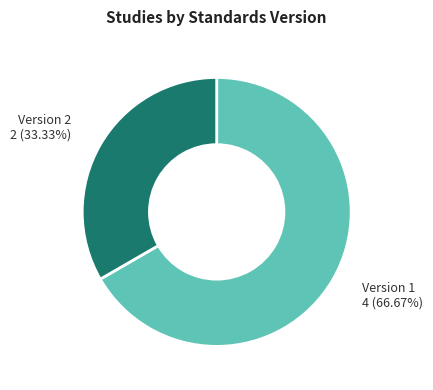

How many segments does this pie chart have?

2